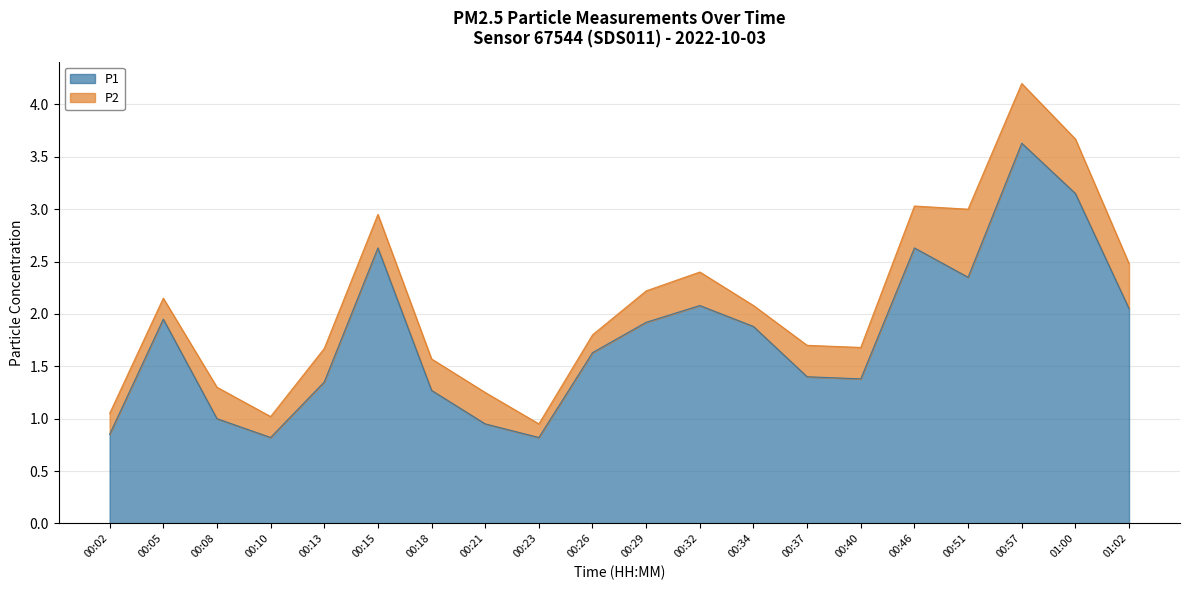

List the labels in order of value, smallest first.

00:10, 00:23, 00:02, 00:21, 00:08, 00:18, 00:13, 00:40, 00:37, 00:26, 00:34, 00:29, 00:05, 01:02, 00:32, 00:51, 00:15, 00:46, 01:00, 00:57